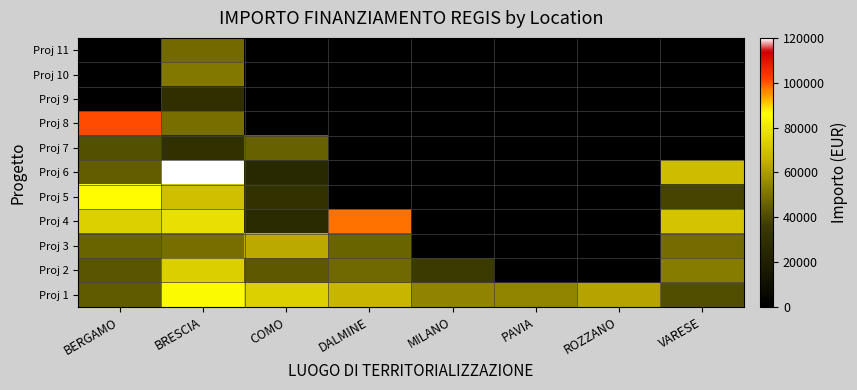

Rank the series at BERGAMO from highest to lowest value.

Proj 8, Proj 5, Proj 4, Proj 3, Proj 6, Proj 1, Proj 2, Proj 9, Proj 10, Proj 11, Proj 7